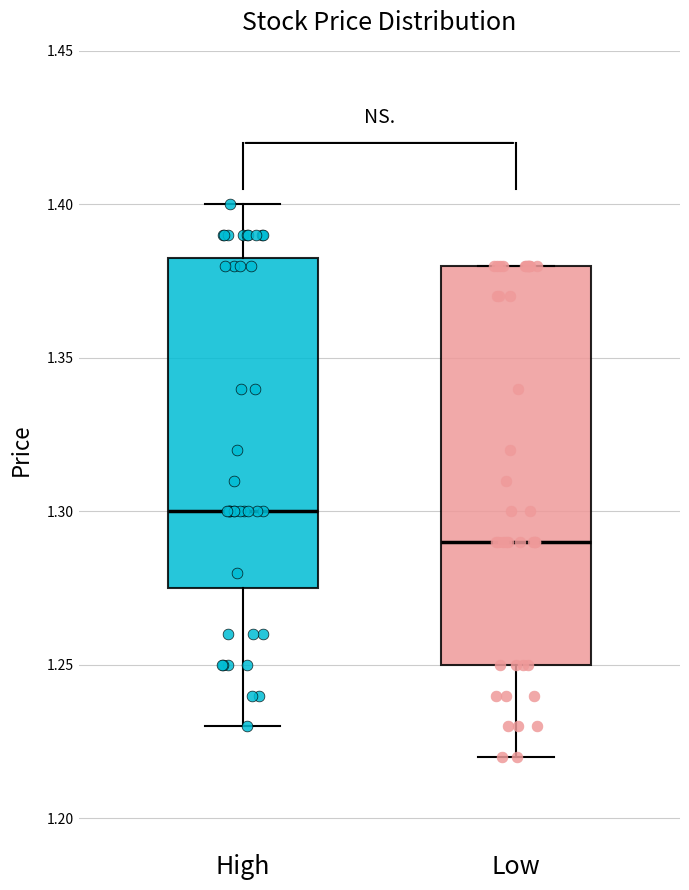

Reading left to right, transcribe this box plot: for each box, give where its median line is, the range the box spans, and where its two whiskers end, as read against the y-axis. The values are not printed on the chart, so give them approximately, as read against the axis.

High: median 1.300, box 1.275 to 1.385, whiskers 1.230 to 1.400
Low: median 1.290, box 1.250 to 1.380, whiskers 1.220 to 1.380